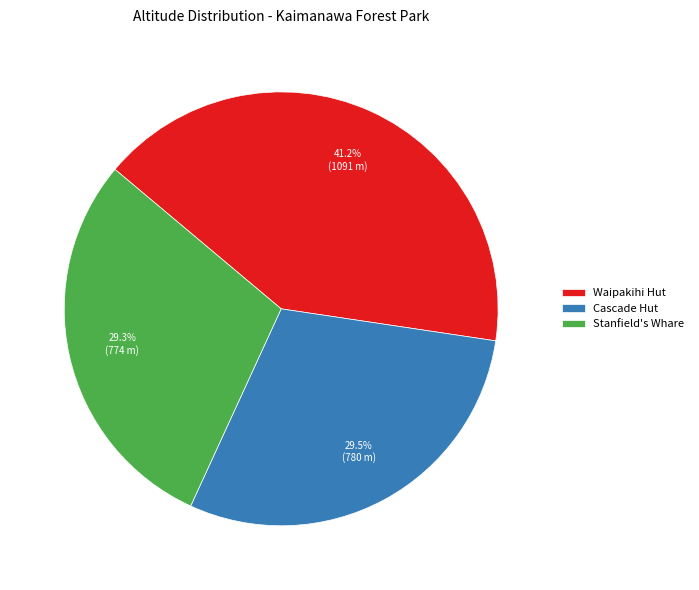

What percentage is the Waipakihi Hut slice, to the nearest percent?

41%